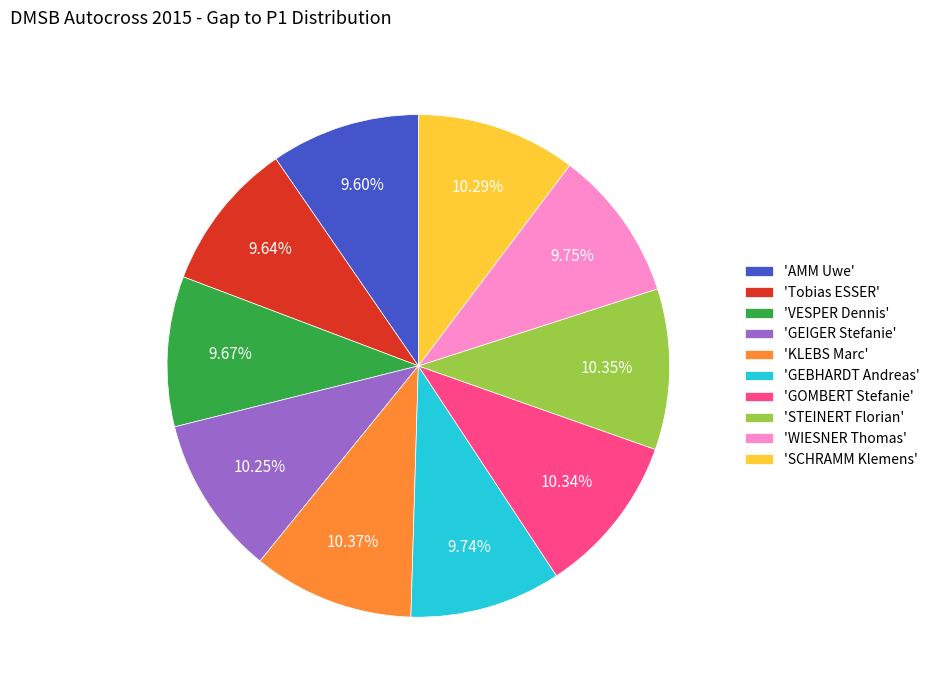

Combined, do 'KLEBS Marc' and 'GEIGER Stefanie' account for over 50%?

No